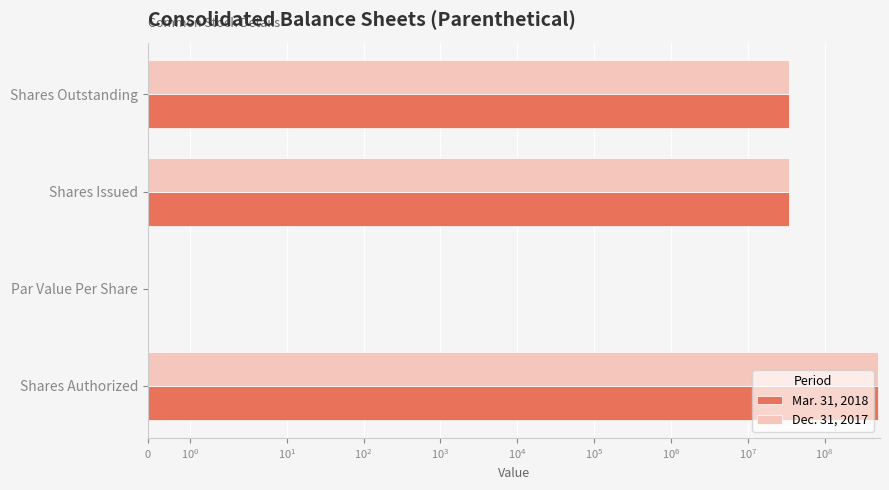

Count the number of data series in this chart.

2